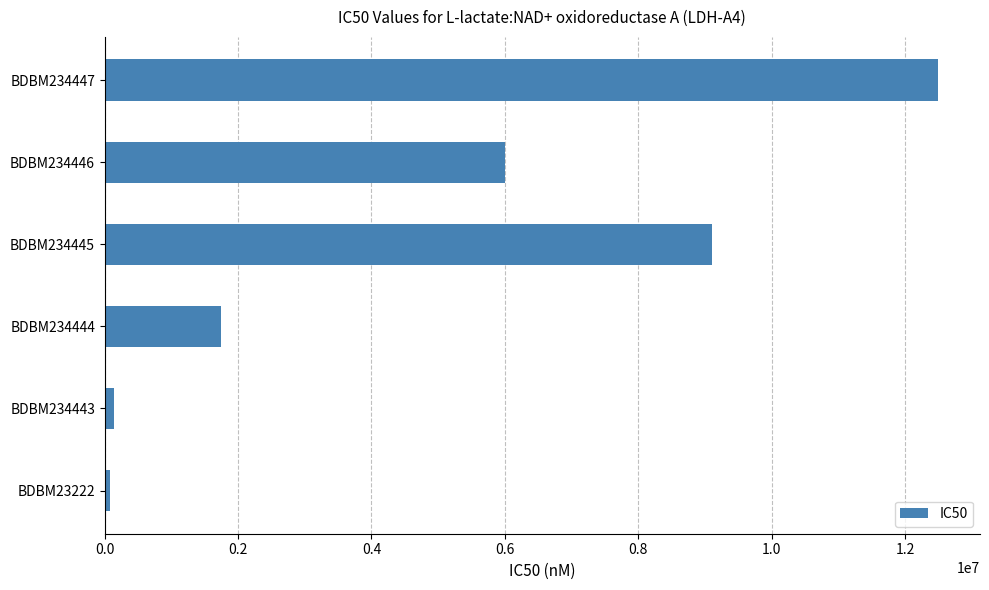

Does the chart contain stacked bars?

No